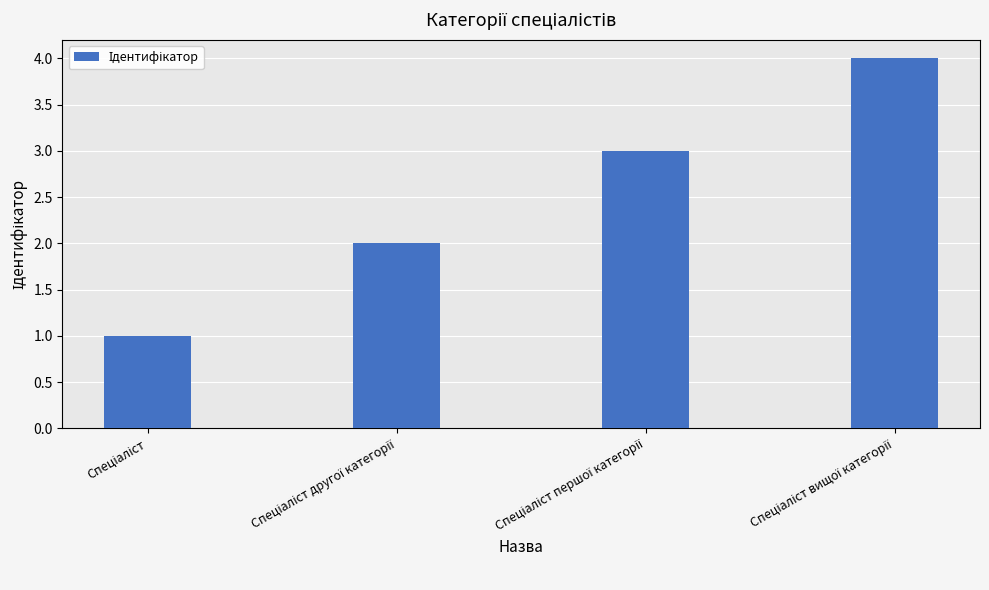

What is the value of the 1st bar from the left?

1